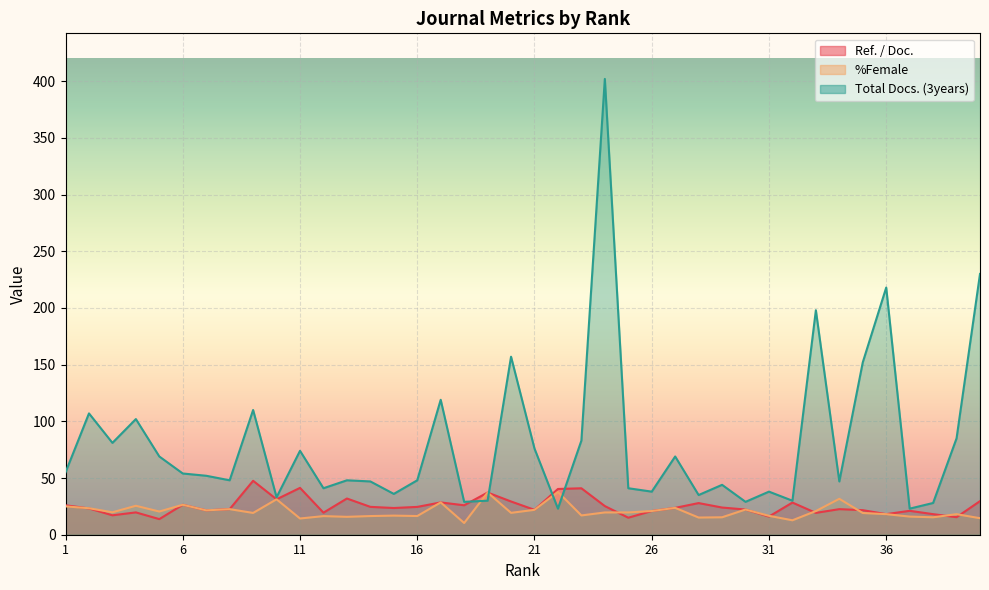

Between 29 and 35, which series saw the biggest shift?

Total Docs. (3years)